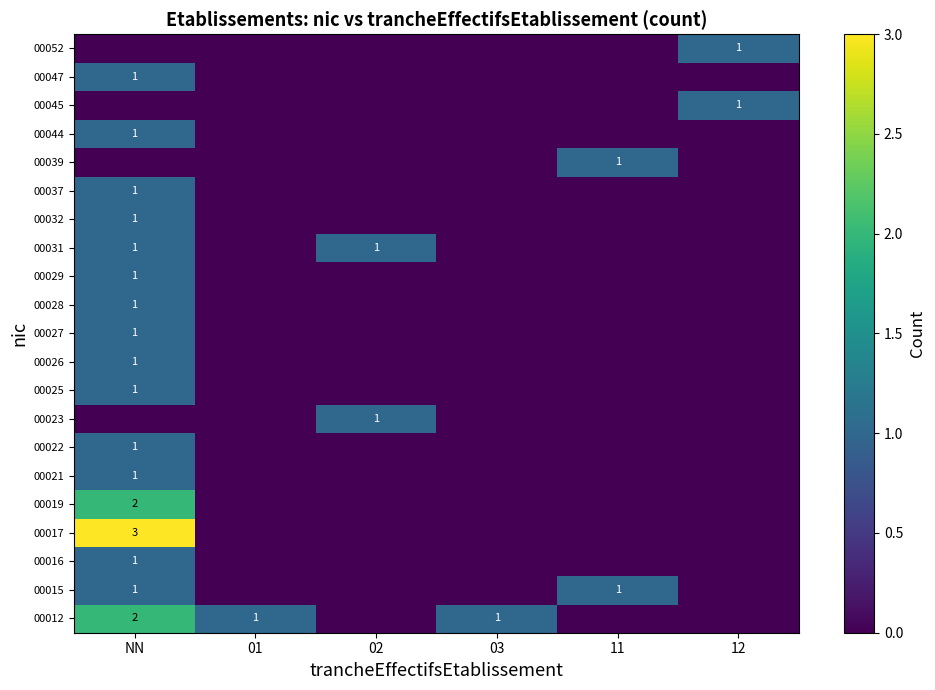

What is the greatest value displayed?

3